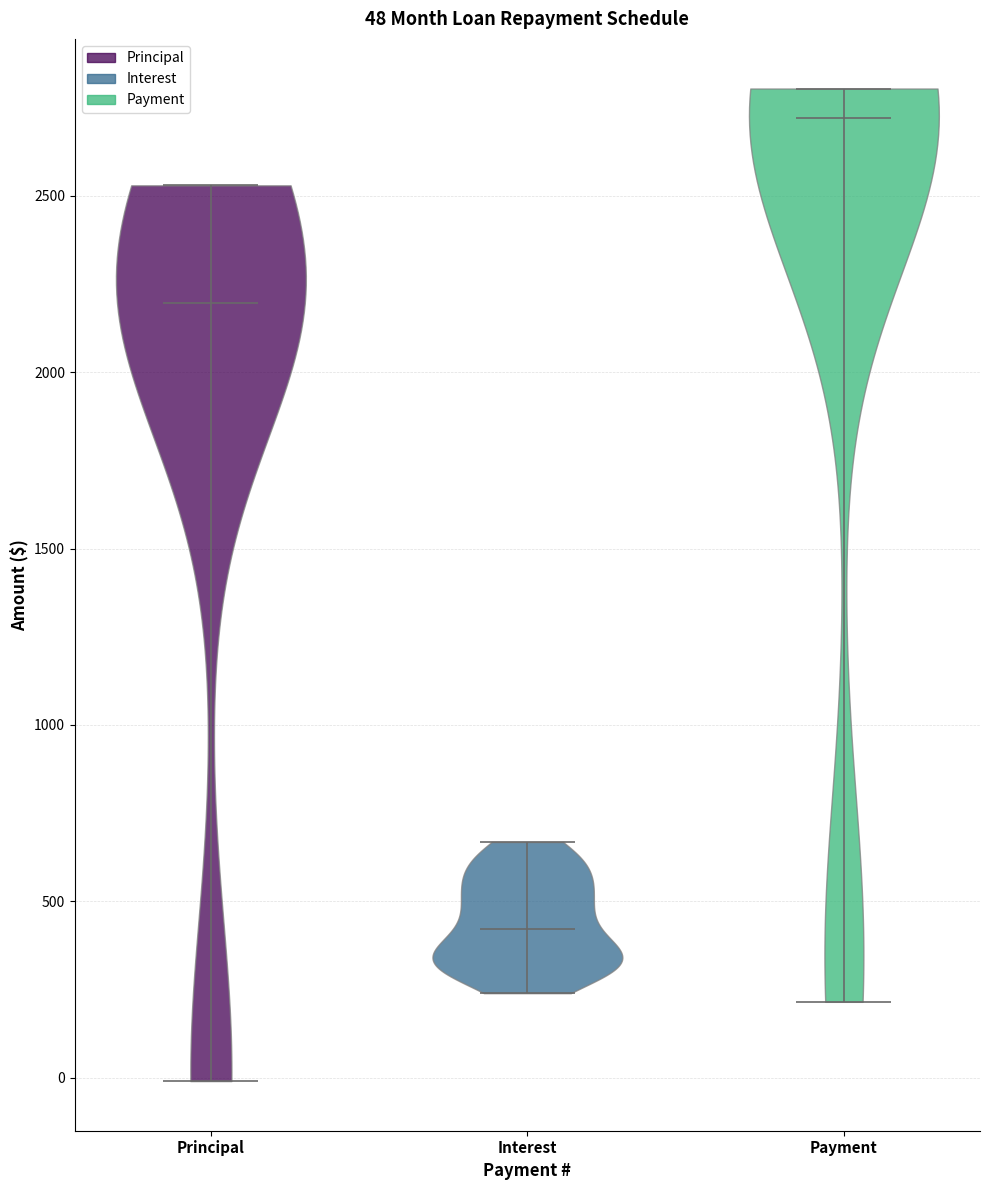

Which violin has the lowest median line?

Interest